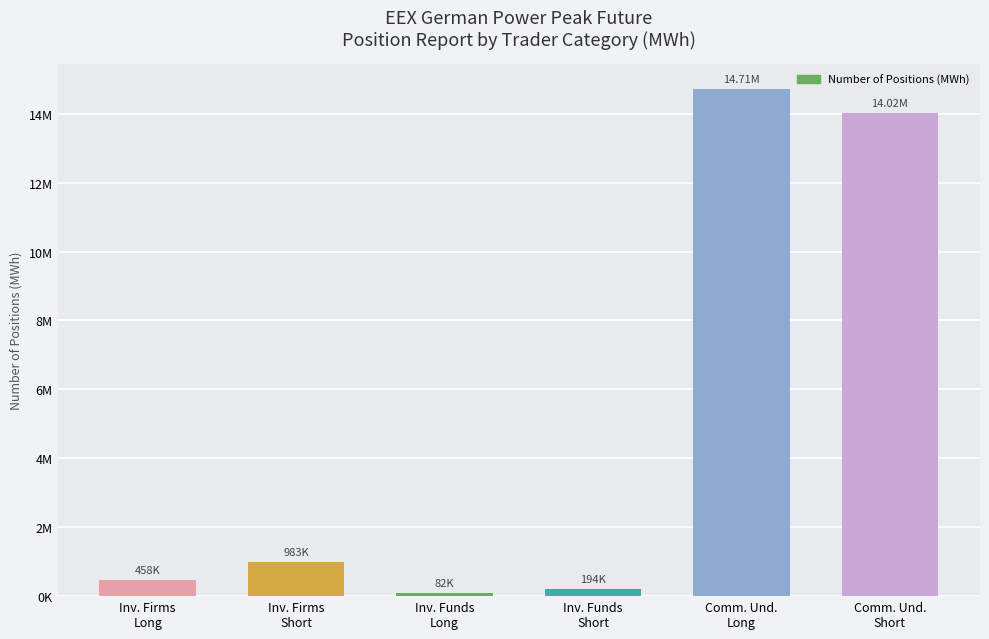

What position from the left is Inv. Firms
Long?

1